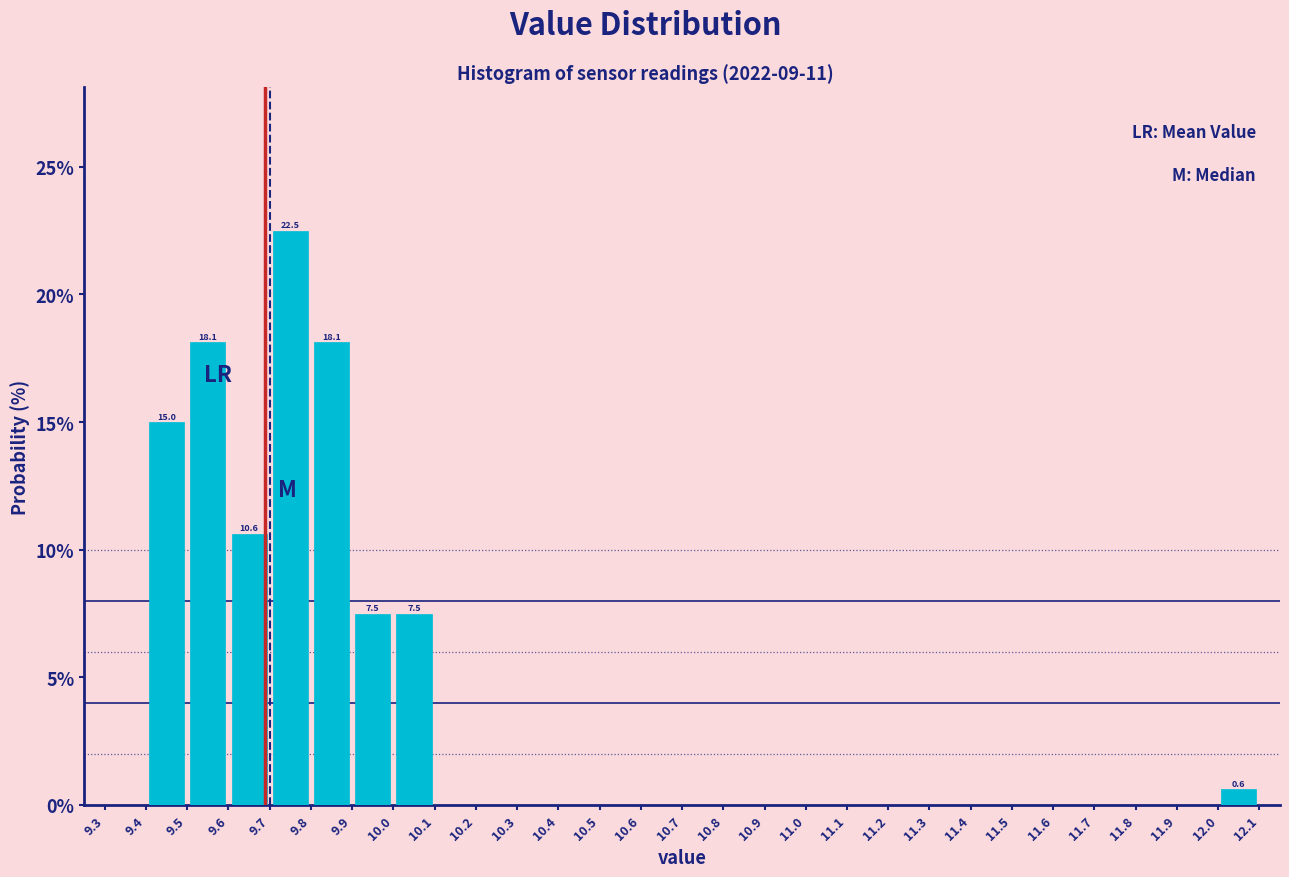

Over which range of the x-axis is the bar tallest?

9.7 to 9.8